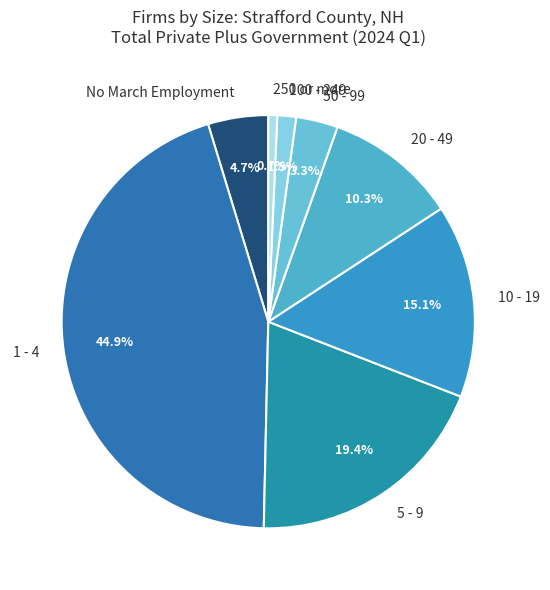

Rank the categories by value from lowest to highest.

250 or more, 100 - 249, 50 - 99, No March Employment, 20 - 49, 10 - 19, 5 - 9, 1 - 4